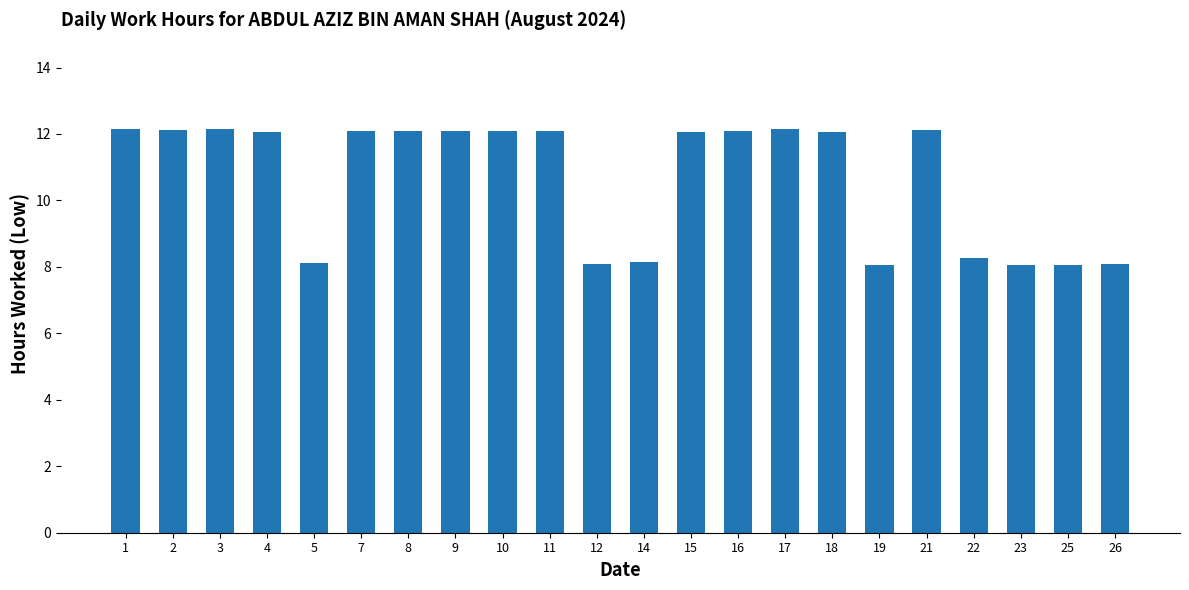

What is the ratio of the value at 26 to the value at 10?

0.7